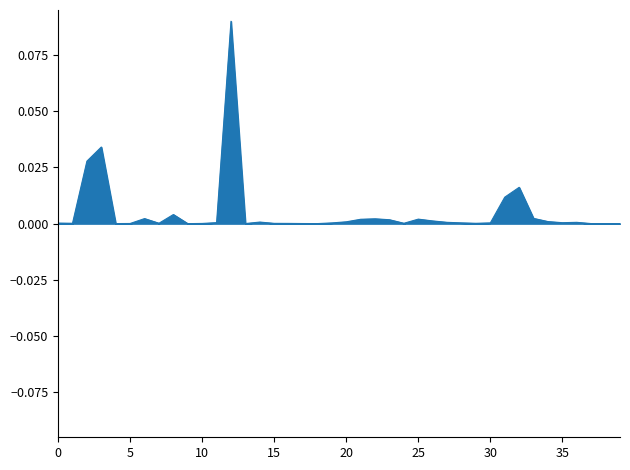

What is the difference between the maximum and minimum values?

0.1